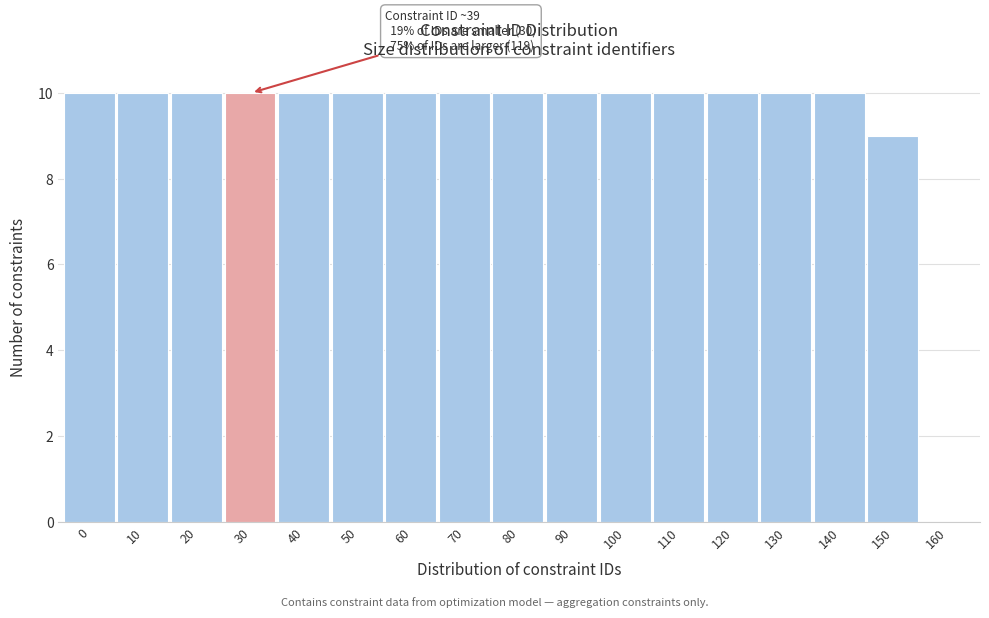

Reading left to right, extract all data points from this chart.

0=10	10=10	20=10	30=10	40=10	50=10	60=10	70=10	80=10	90=10	100=10	110=10	120=10	130=10	140=10	150=9	160=0